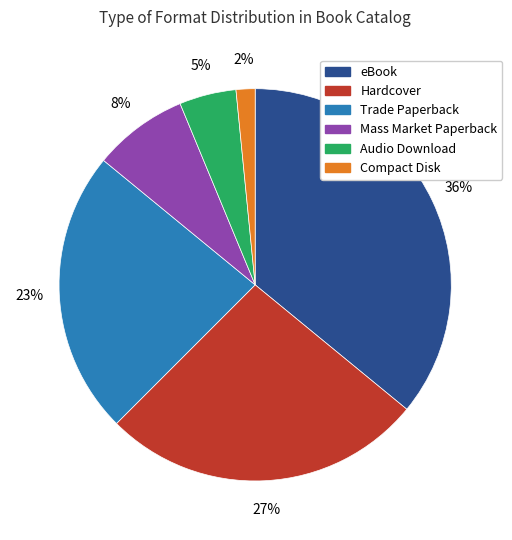

To the nearest percent, what percentage of the pie is Hardcover?

27%